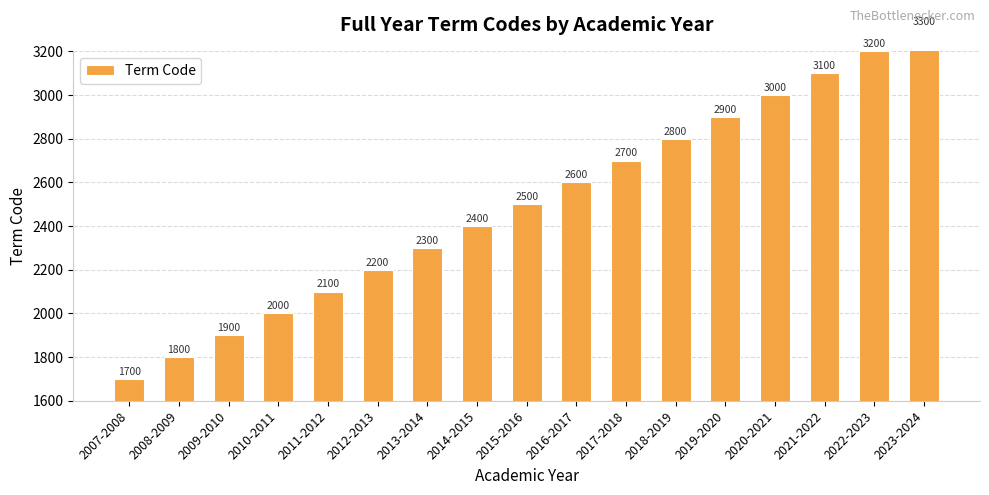

What is the smallest value displayed?

1700